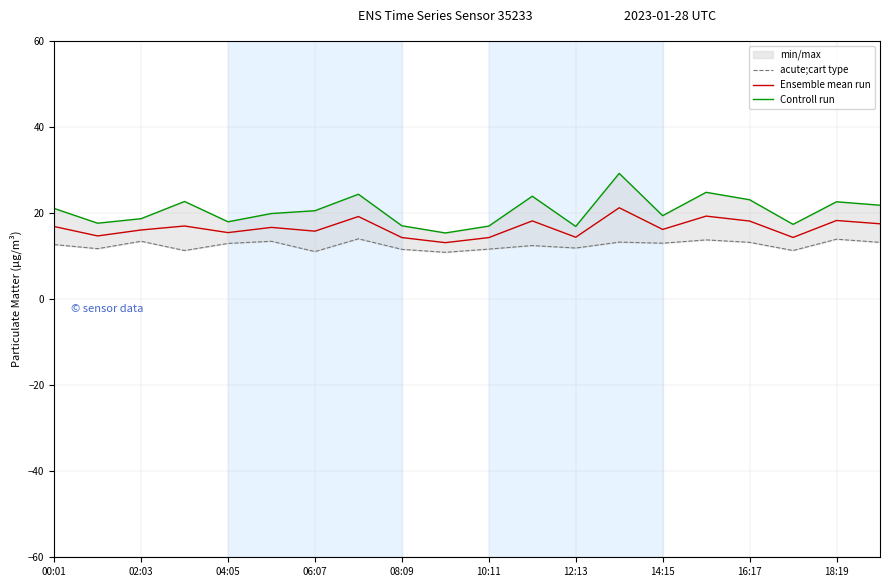

Does the chart display data point markers on the line(s)?

No